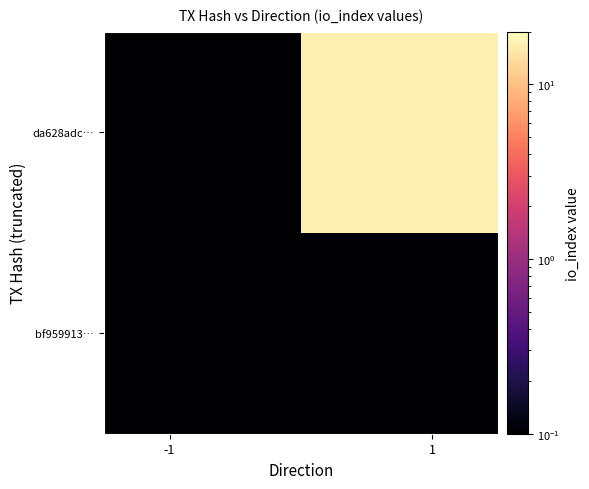

List the series in order of their overall mean, highest first.

da628adc…, bf959913…